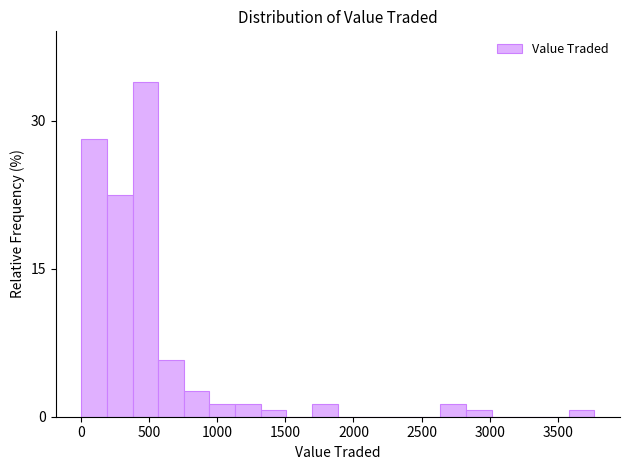

Around what value on the x-axis is the tallest bar? Give the approximate position of its centre, as read against the axis.

450